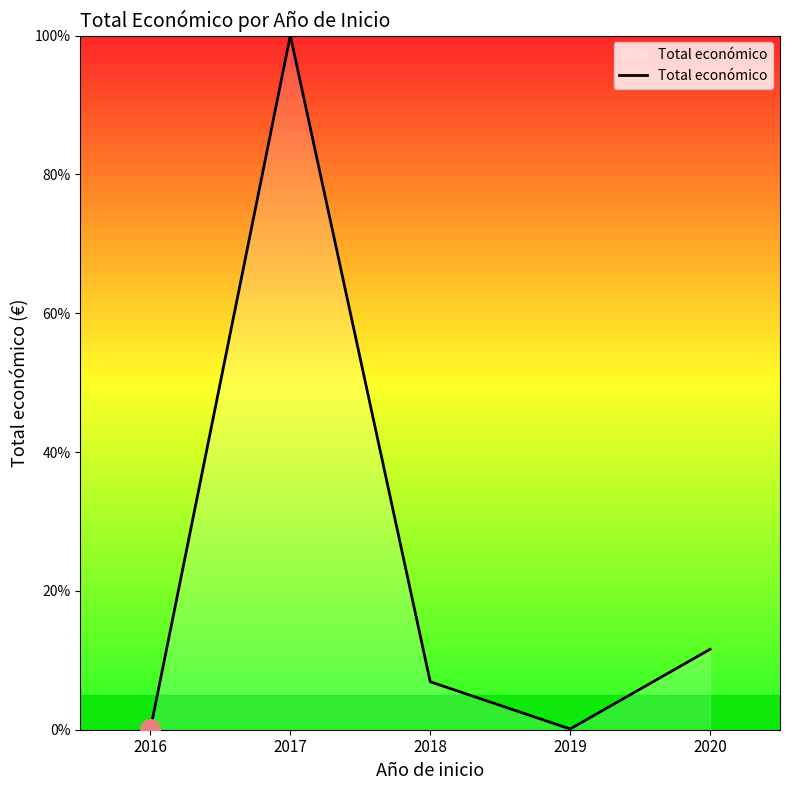

What is the change in value from 2016 to 2018?

+6.9